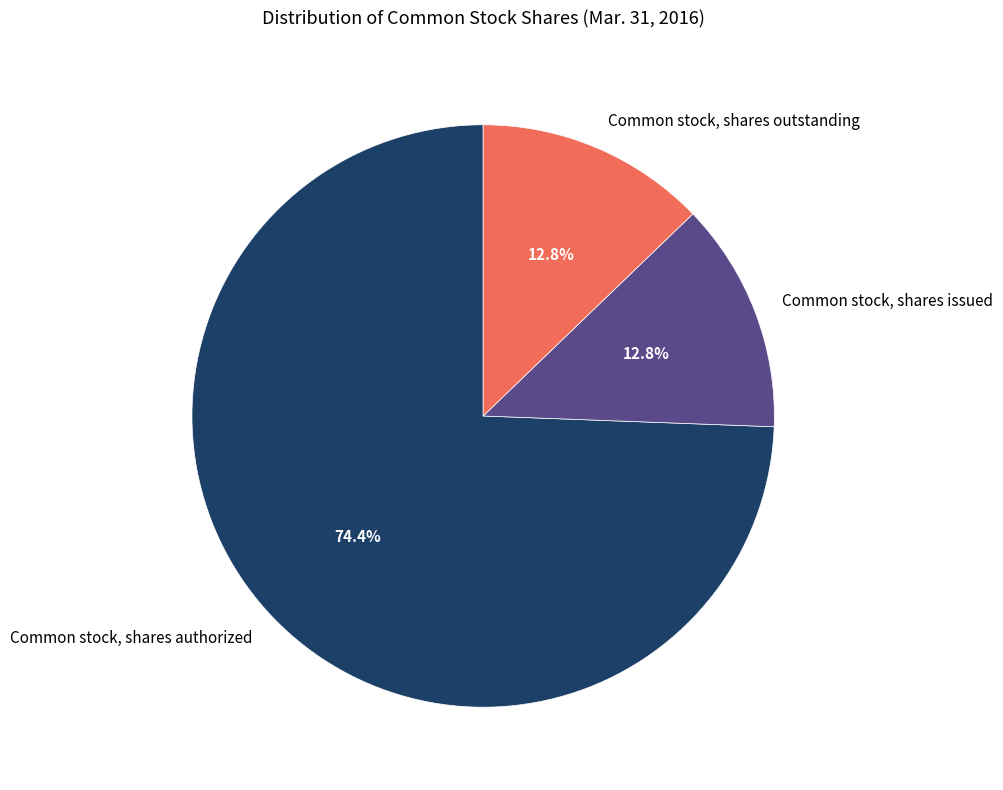

Count the number of slices in the pie.

3